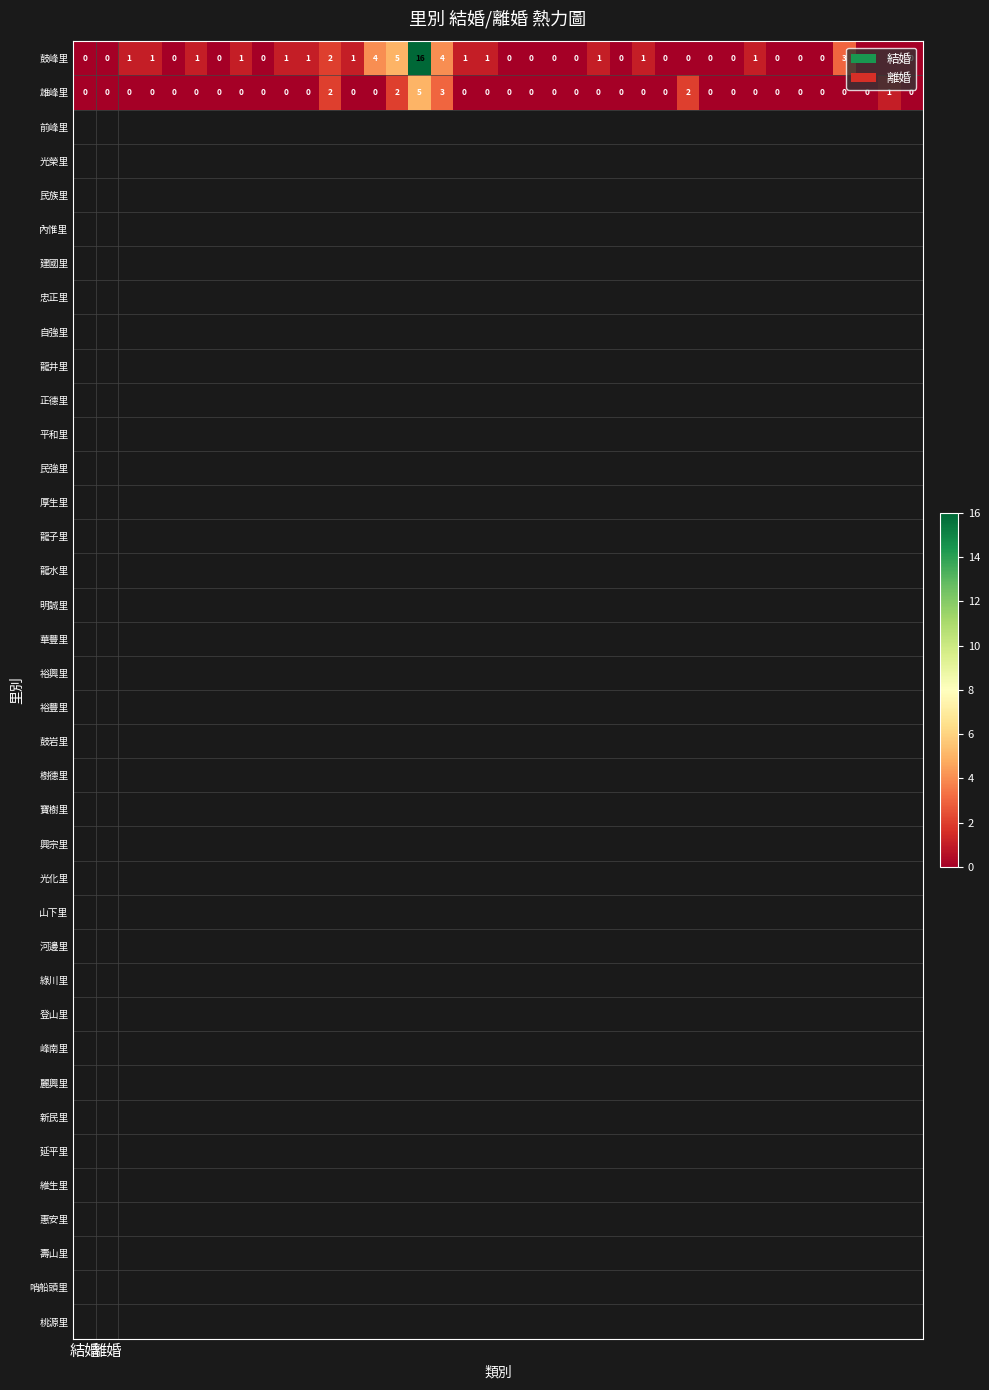

Which series has the largest total across all categories?

鼓峰里